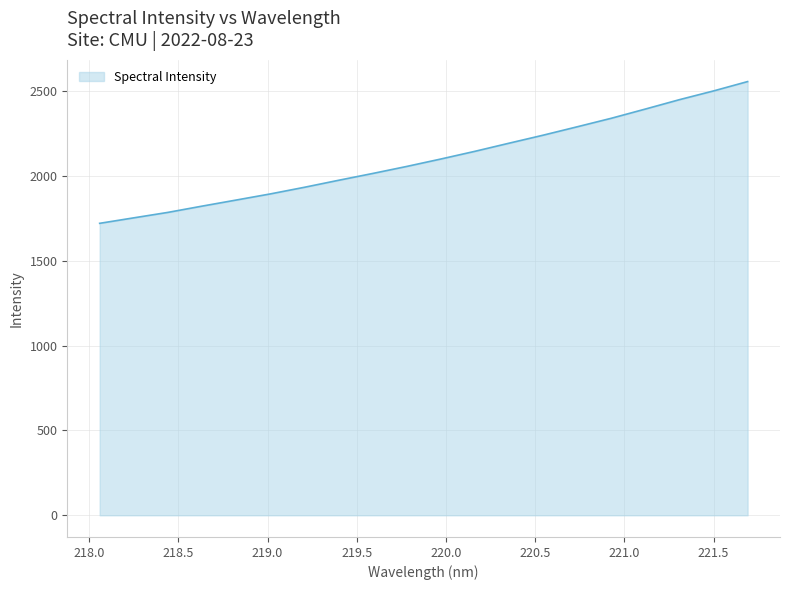

What is the maximum value shown in the chart?

2554.8